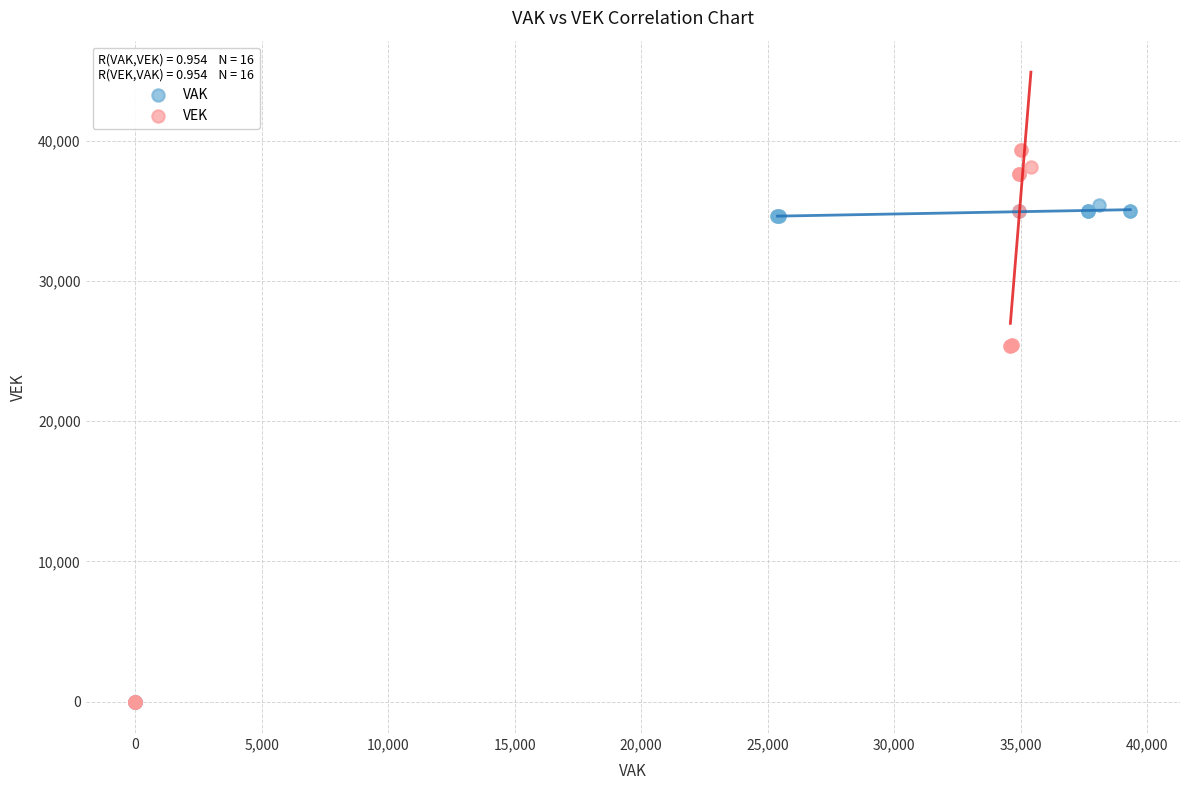

Which series contains the highest Y value?

VEK